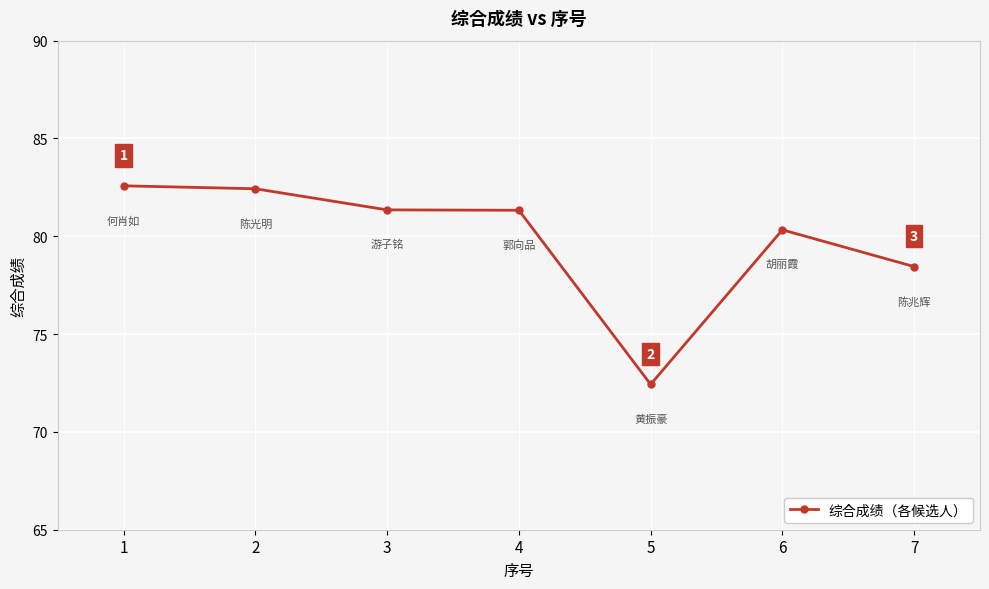

What is the smallest value displayed?

72.4